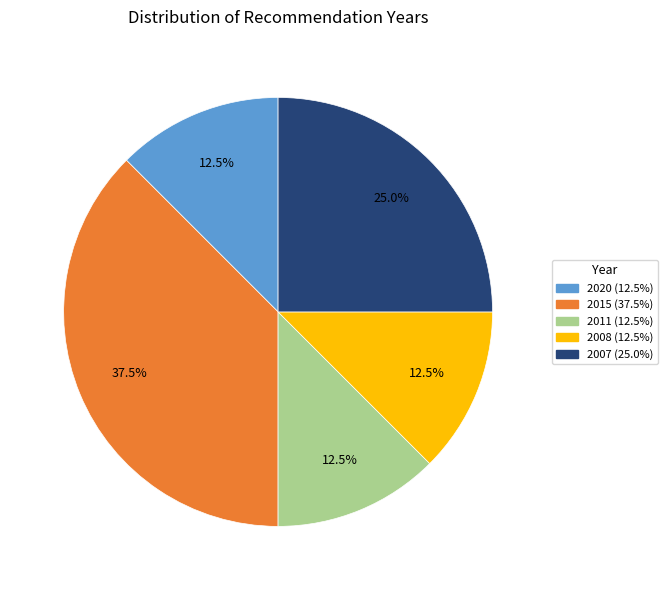

Which slice is the largest?

2015 (37.5%)